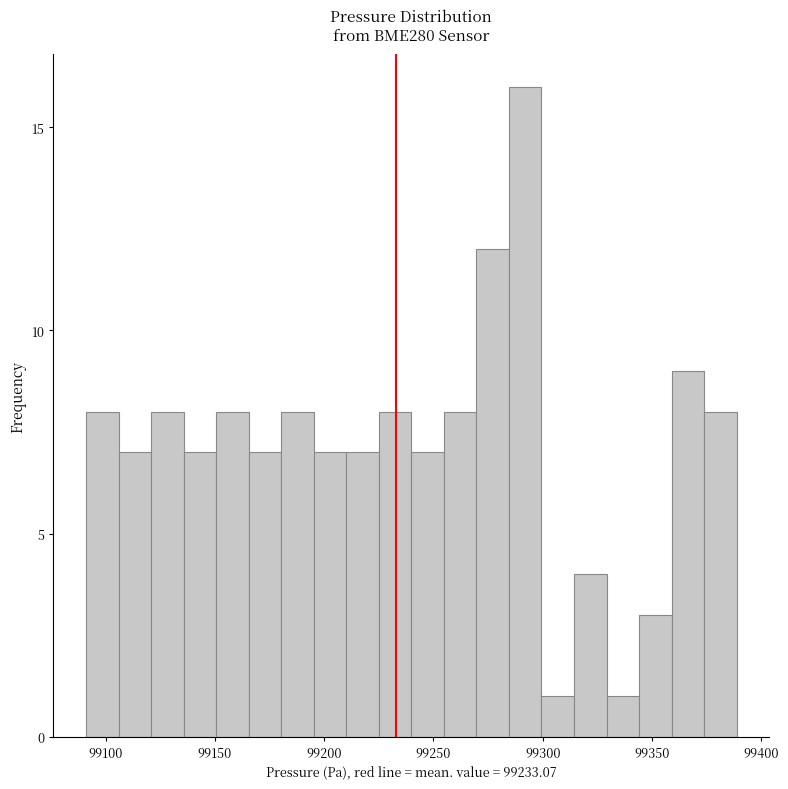

Around what value on the x-axis is the tallest bar? Give the approximate position of its centre, as read against the axis.

99290